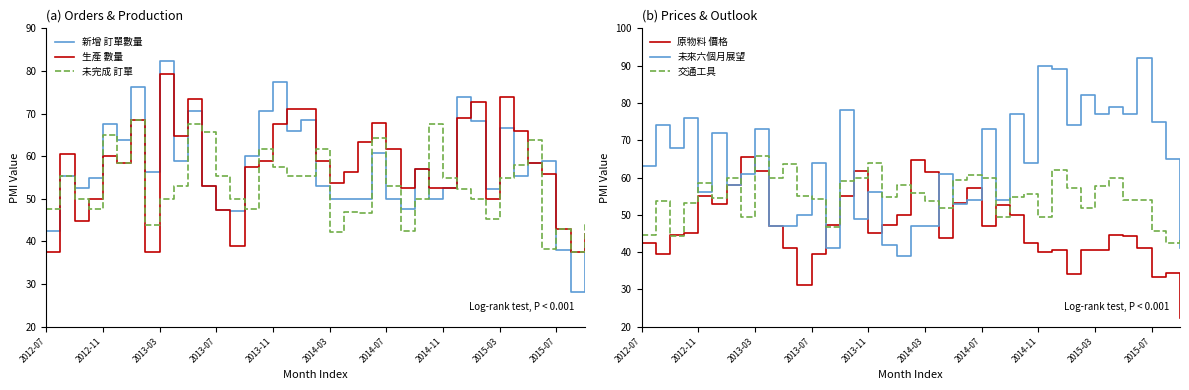

At how many categories does at least one series exceed 40?

39